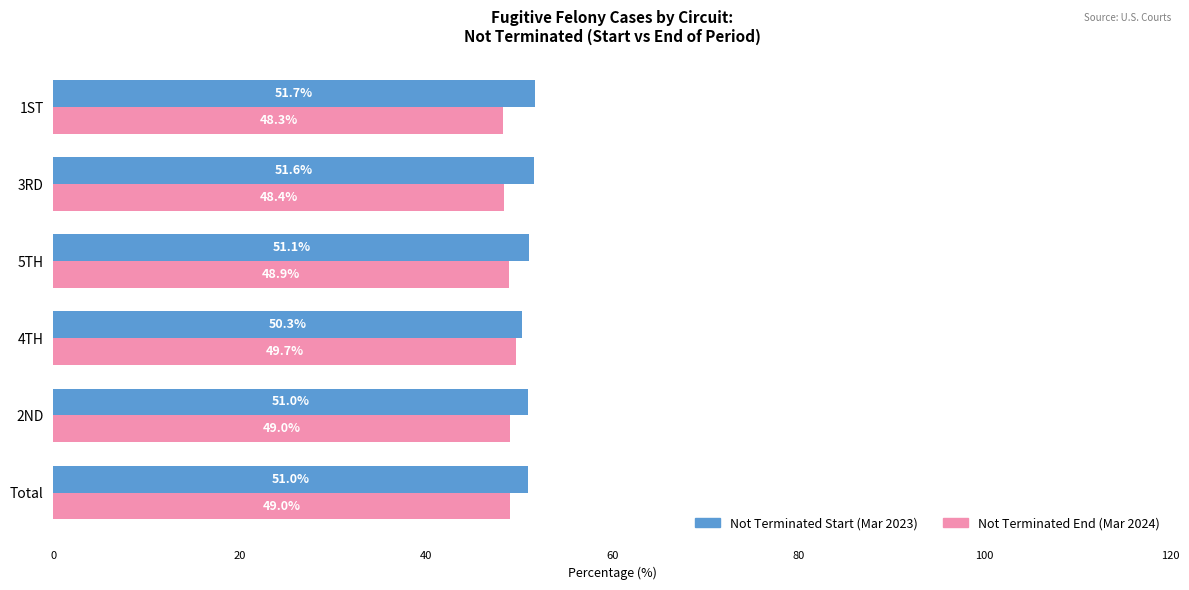

What is the minimum value shown in the chart?

48.3